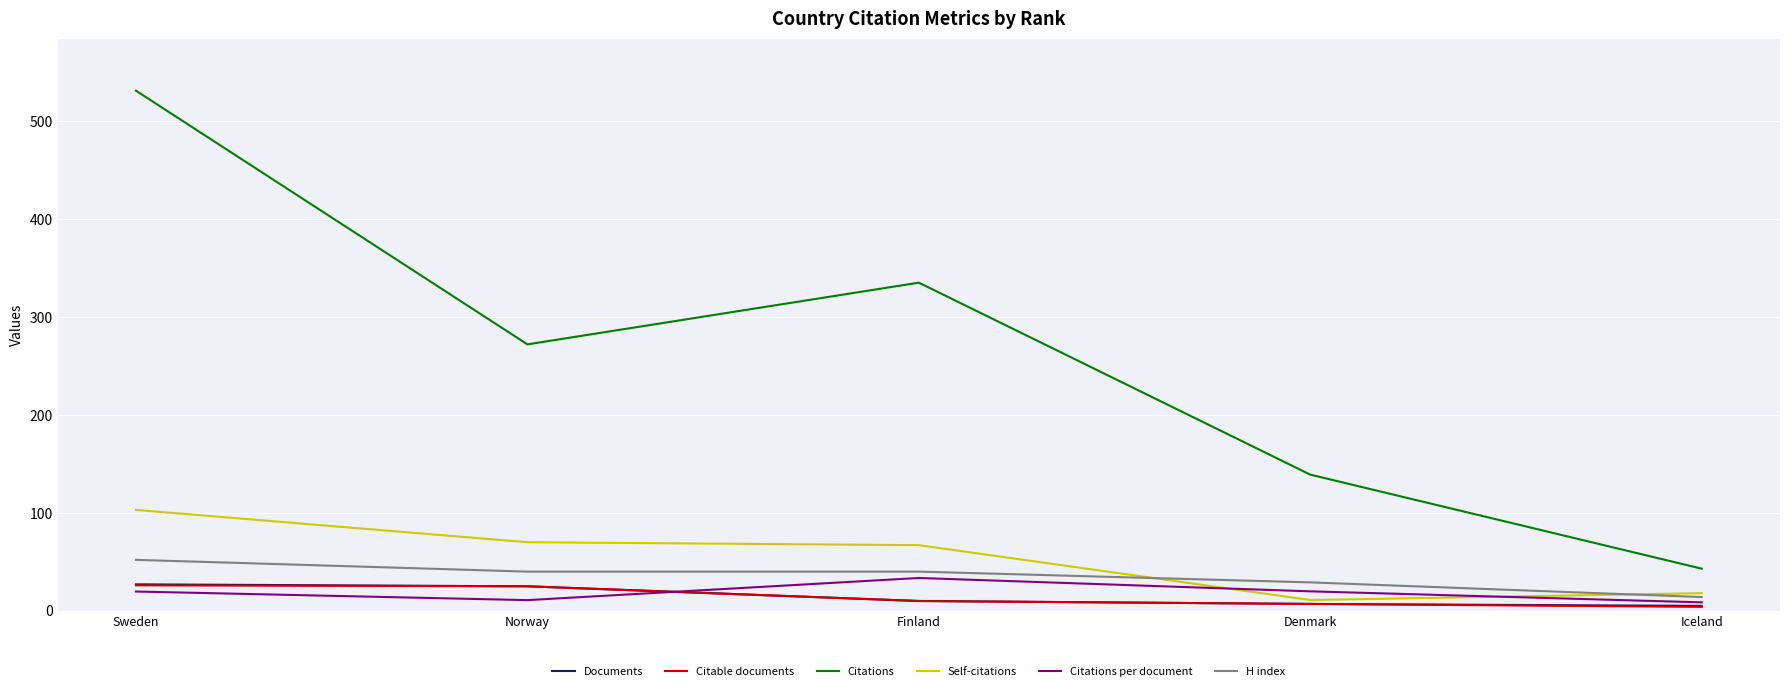

True or false: Citable documents and Citations per document intersect in this chart.

True